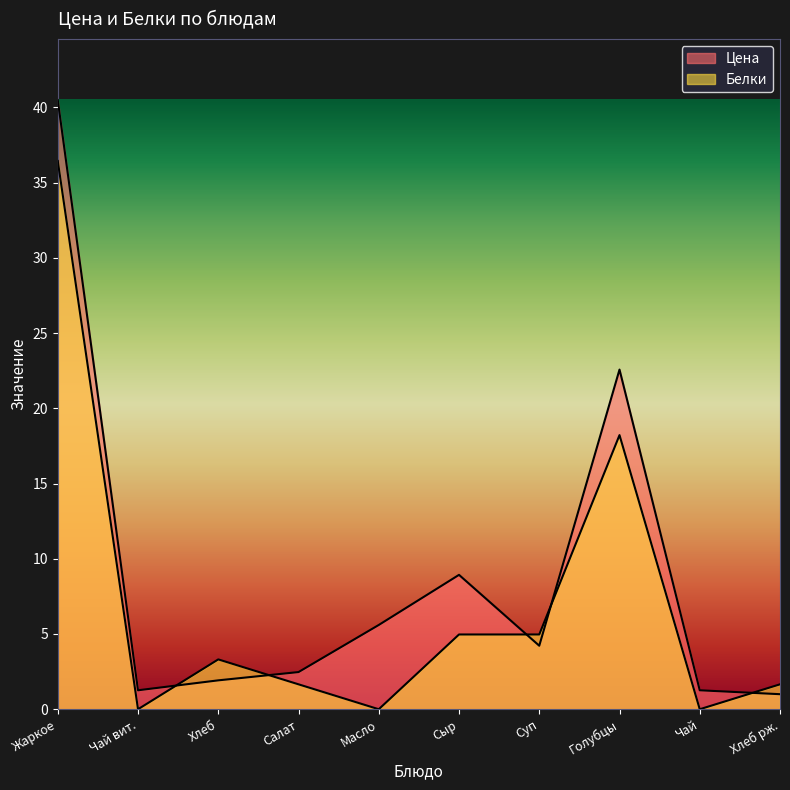

At how many categories does at least one series exceed 20?

2